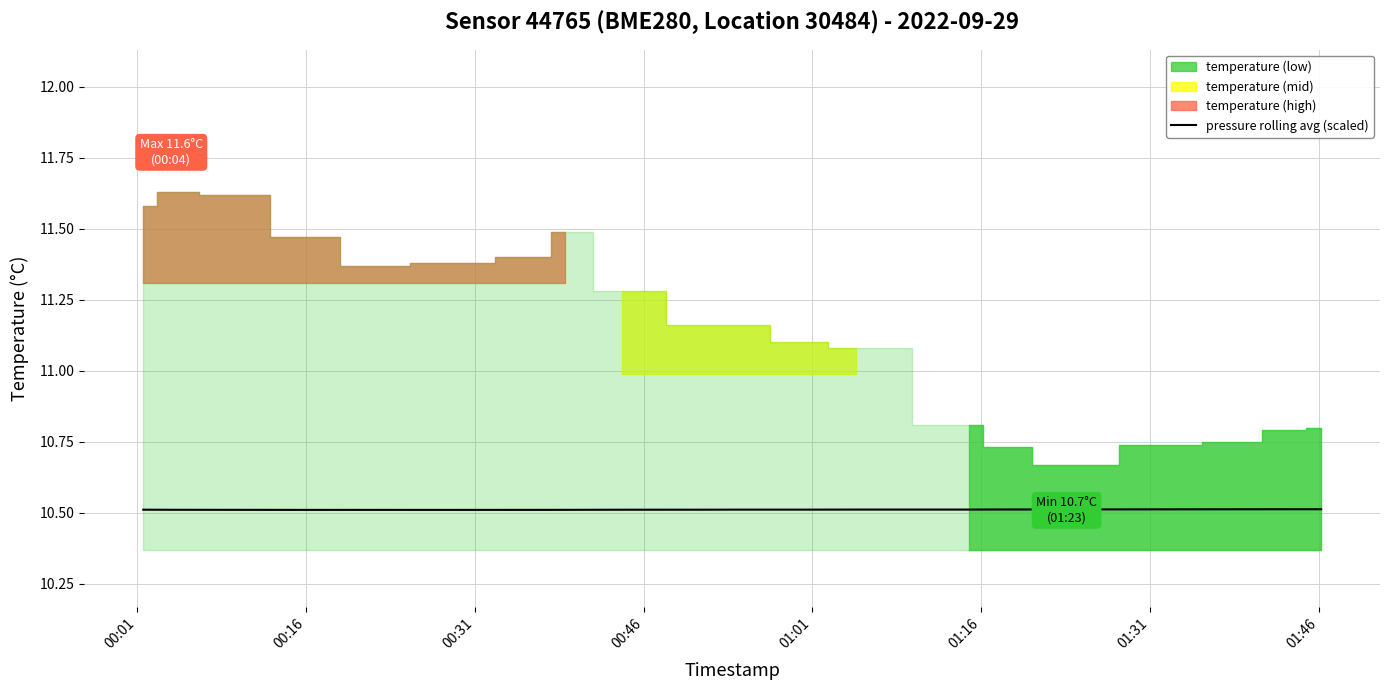

What is the lowest value of the pressure rolling avg (scaled) series?

10.5